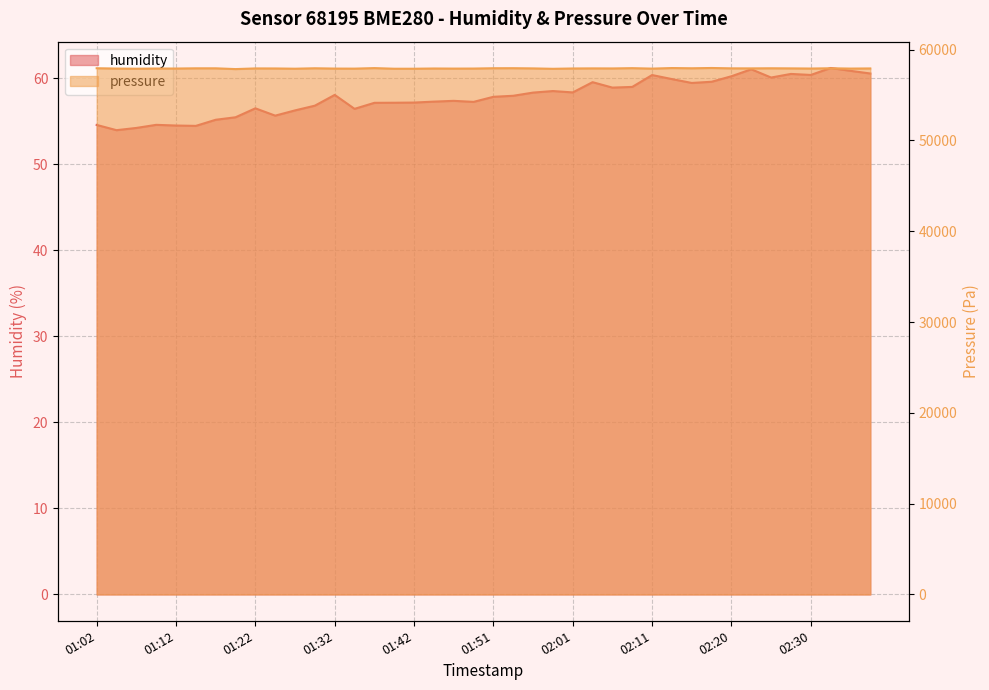

At which category does pressure reach its first local valley?

01:07